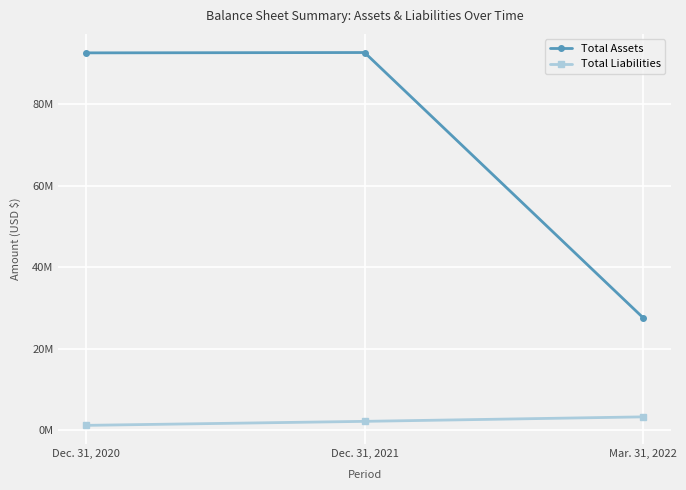

Rank the series by their average value, from highest to lowest.

Total Assets, Total Liabilities